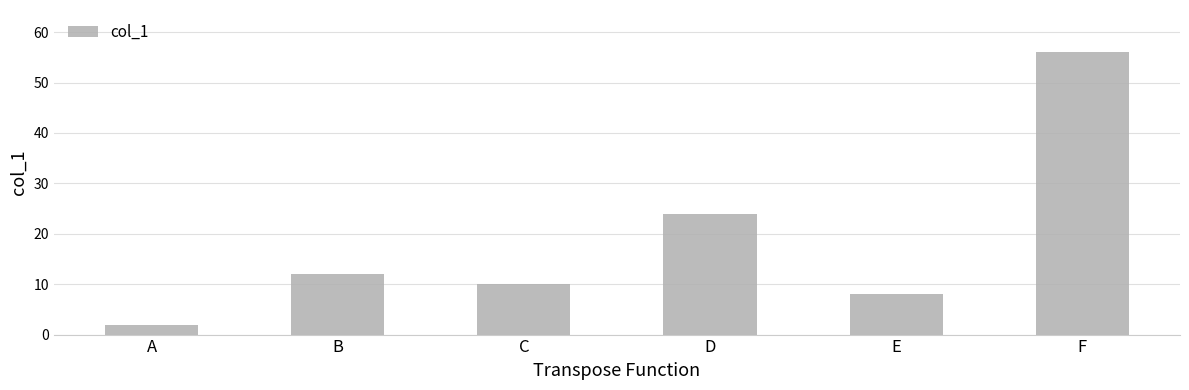

Rank the categories by value from highest to lowest.

F, D, B, C, E, A